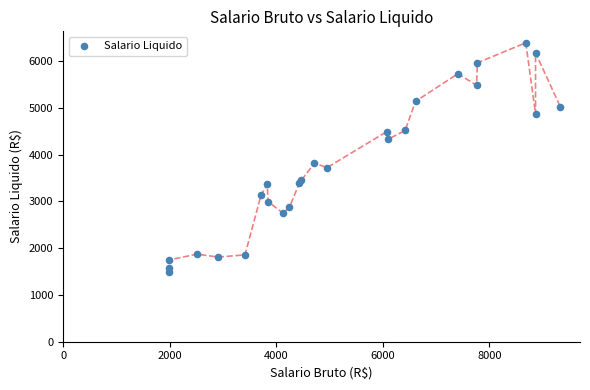

What Y value in the scatter plot is closest to 3935?

3816.3